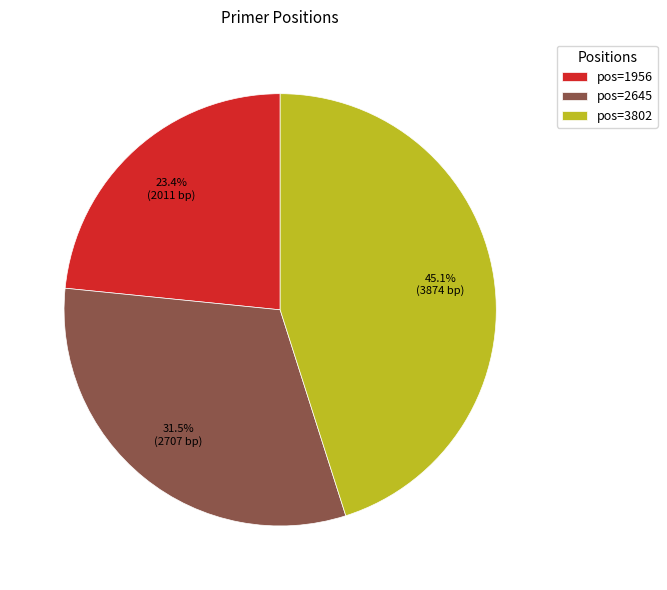

Rank the categories by value from lowest to highest.

pos=1956, pos=2645, pos=3802